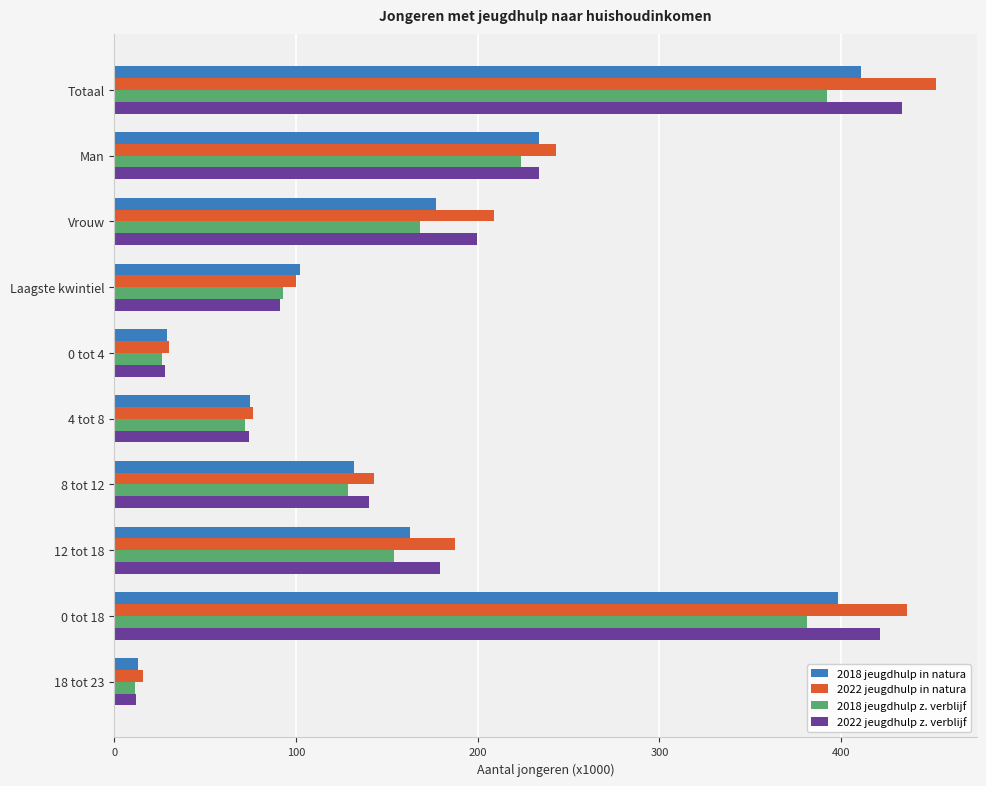

What is the spread (max minus min) of values at 8 tot 12?

14.4